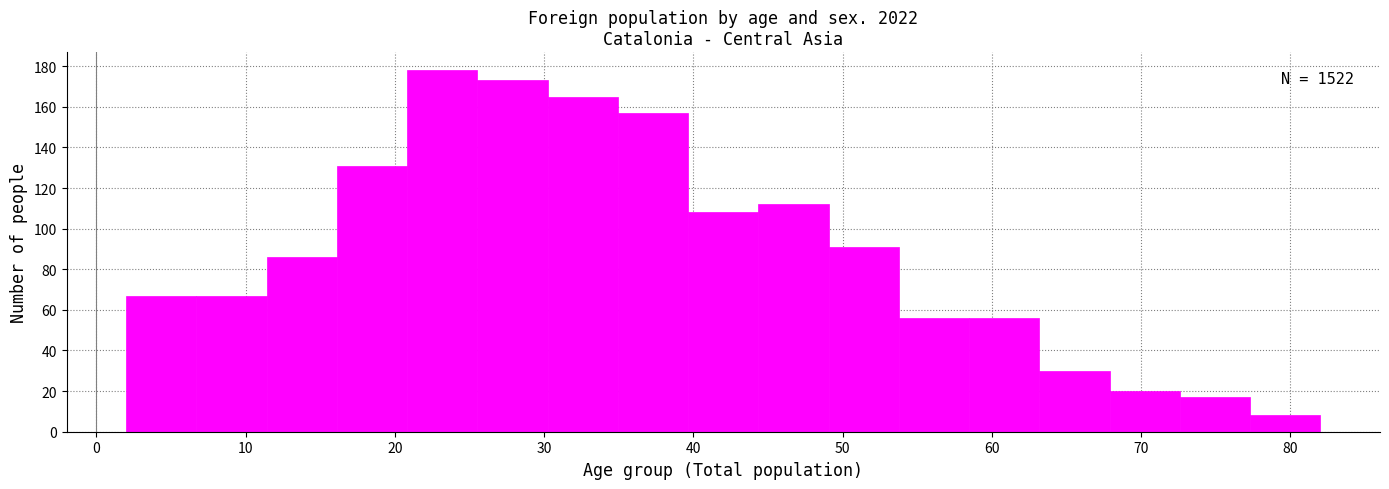

Over which range of the x-axis is the bar tallest?

21 to 26